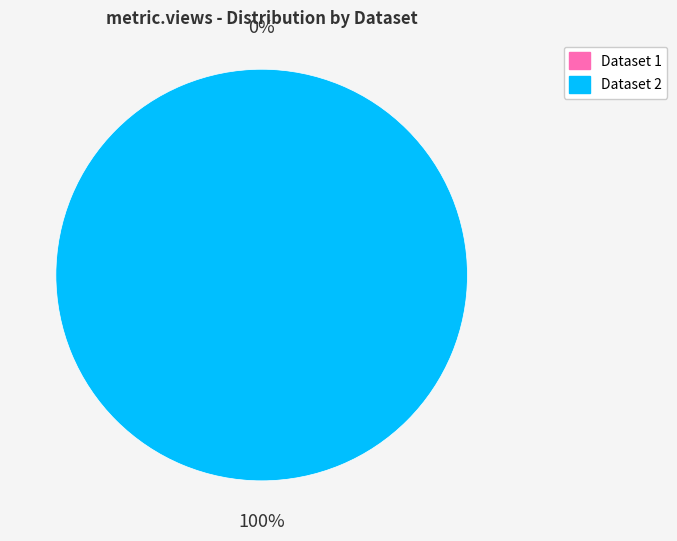

Is there any slice that represents more than half of the pie?

Yes